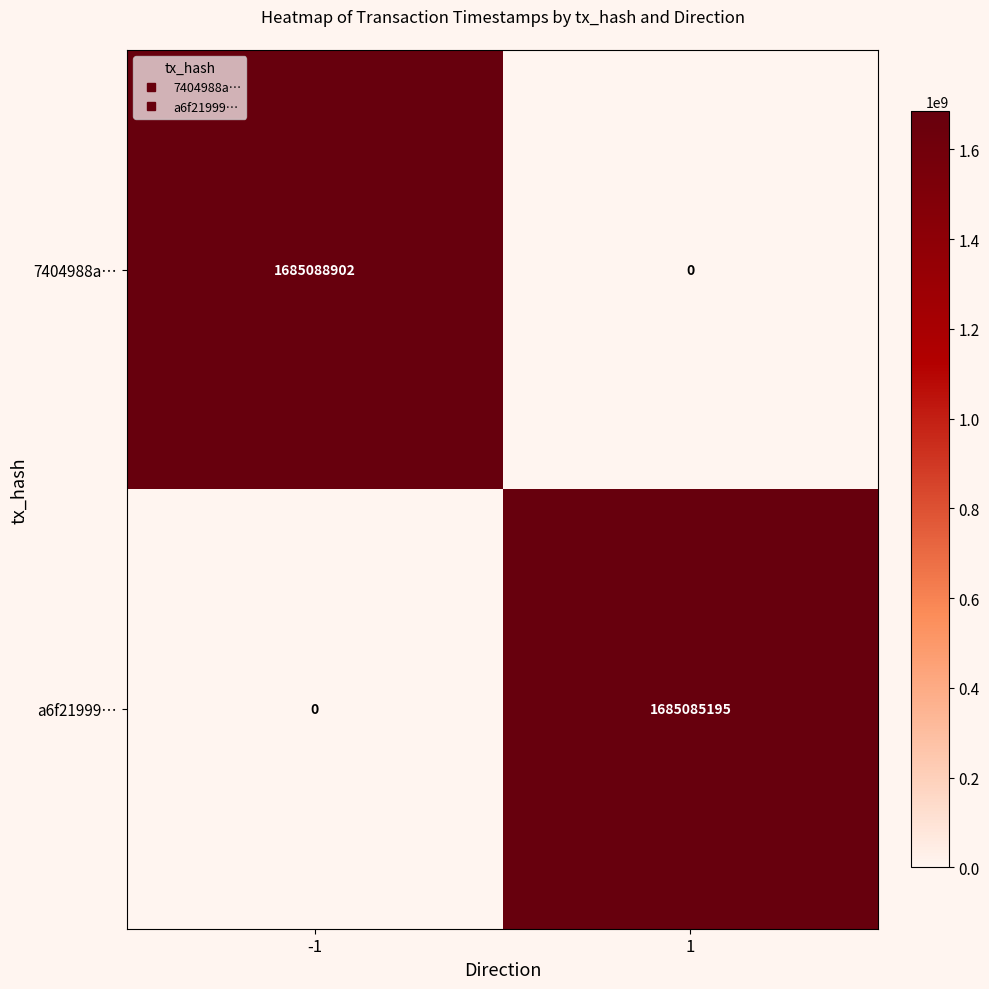

True or false: a6f21999… has a value of 653201014 at 1.

False